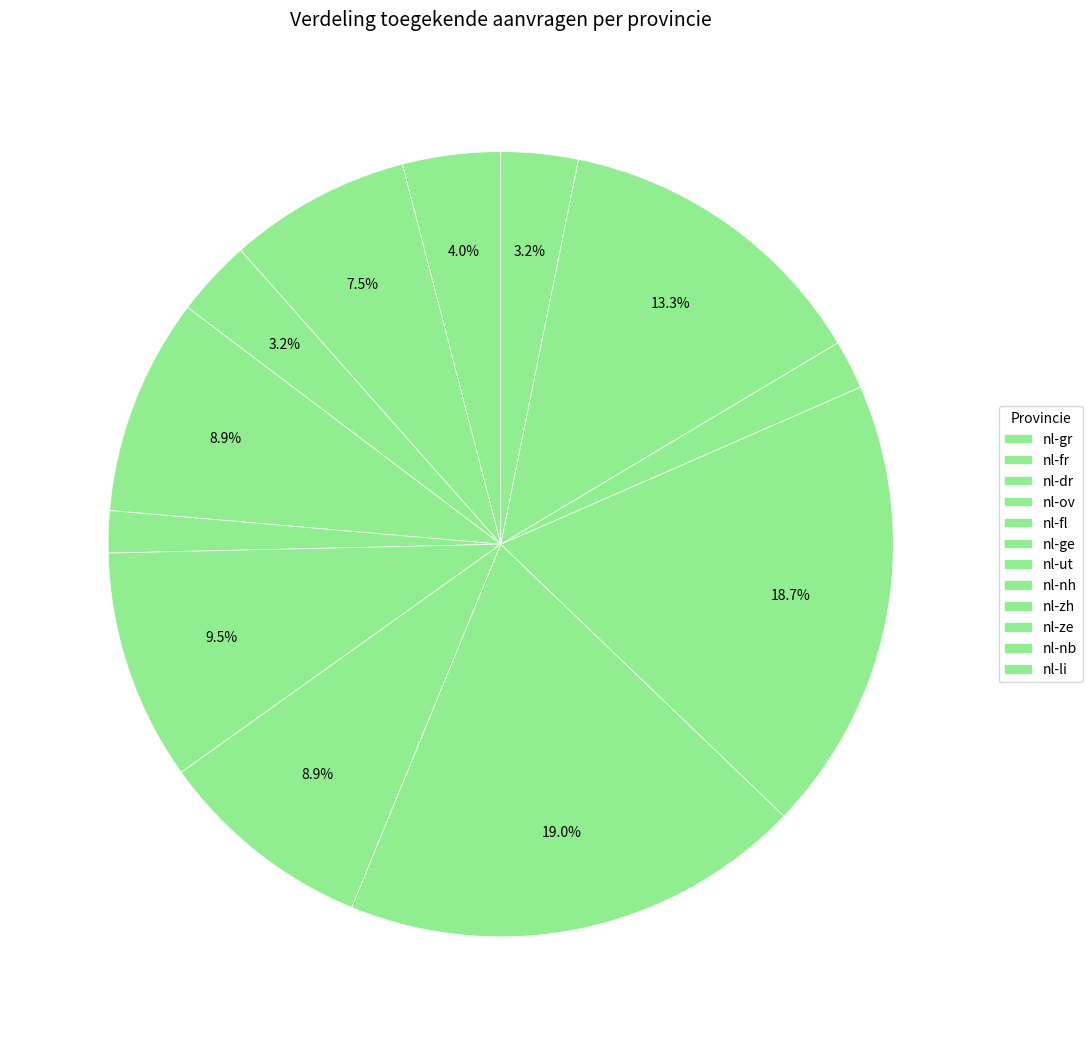

How many segments does this pie chart have?

12